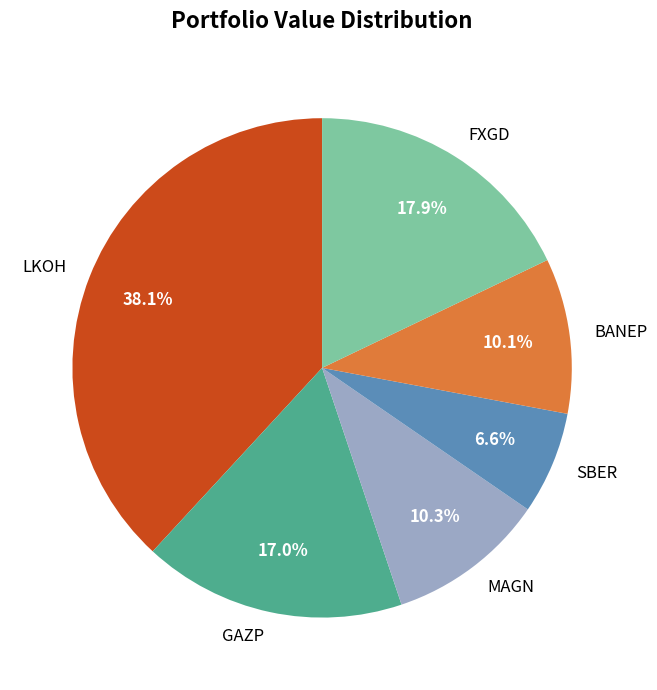

Is there a majority slice in this chart?

No